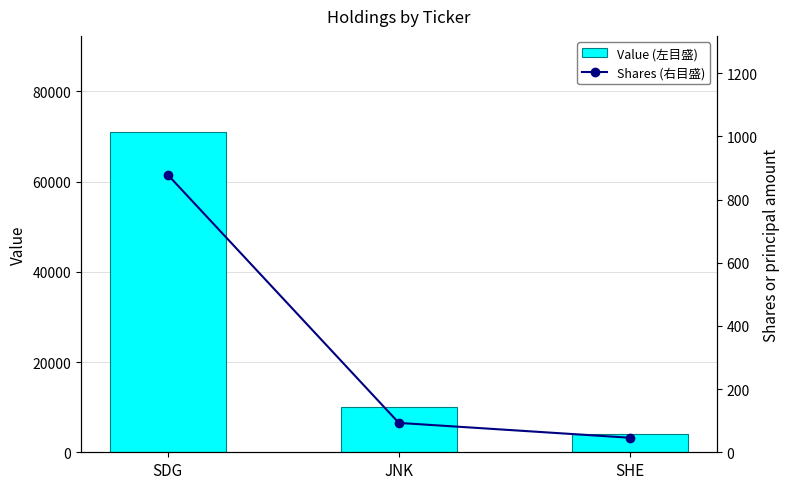

Which has a higher value, JNK or SDG?

SDG